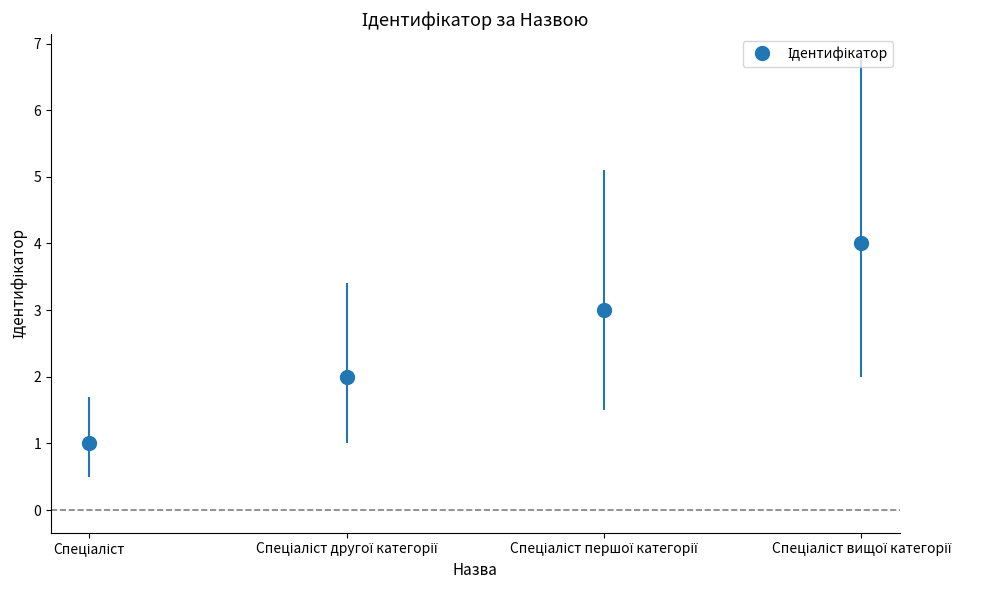

What is the label of the 4th bar from the right?

Спеціаліст